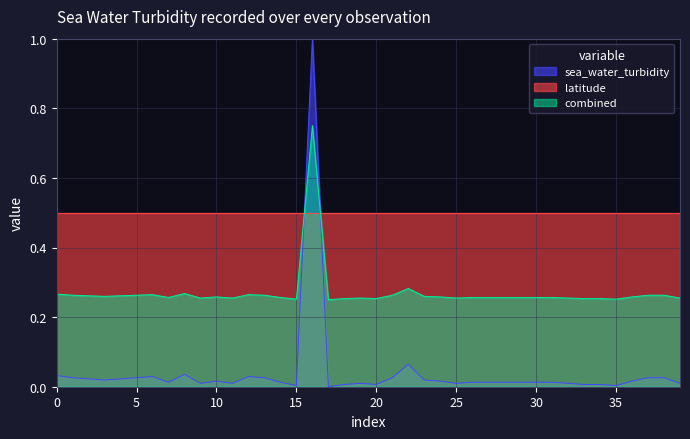

Which series has the largest range (max minus min)?

sea_water_turbidity